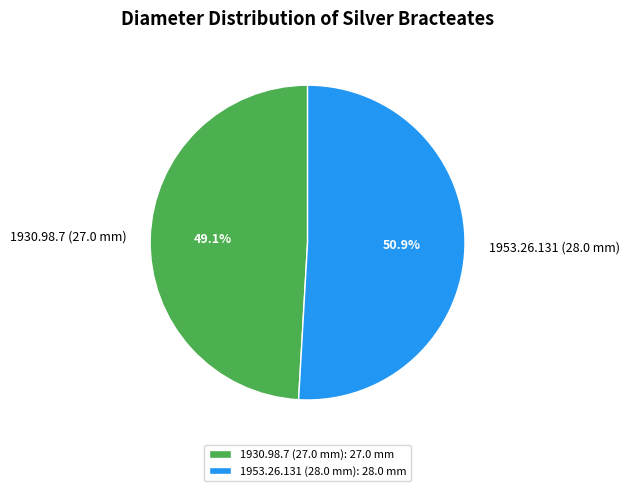

Rank the categories by value from highest to lowest.

1953.26.131 (28.0 mm), 1930.98.7 (27.0 mm)